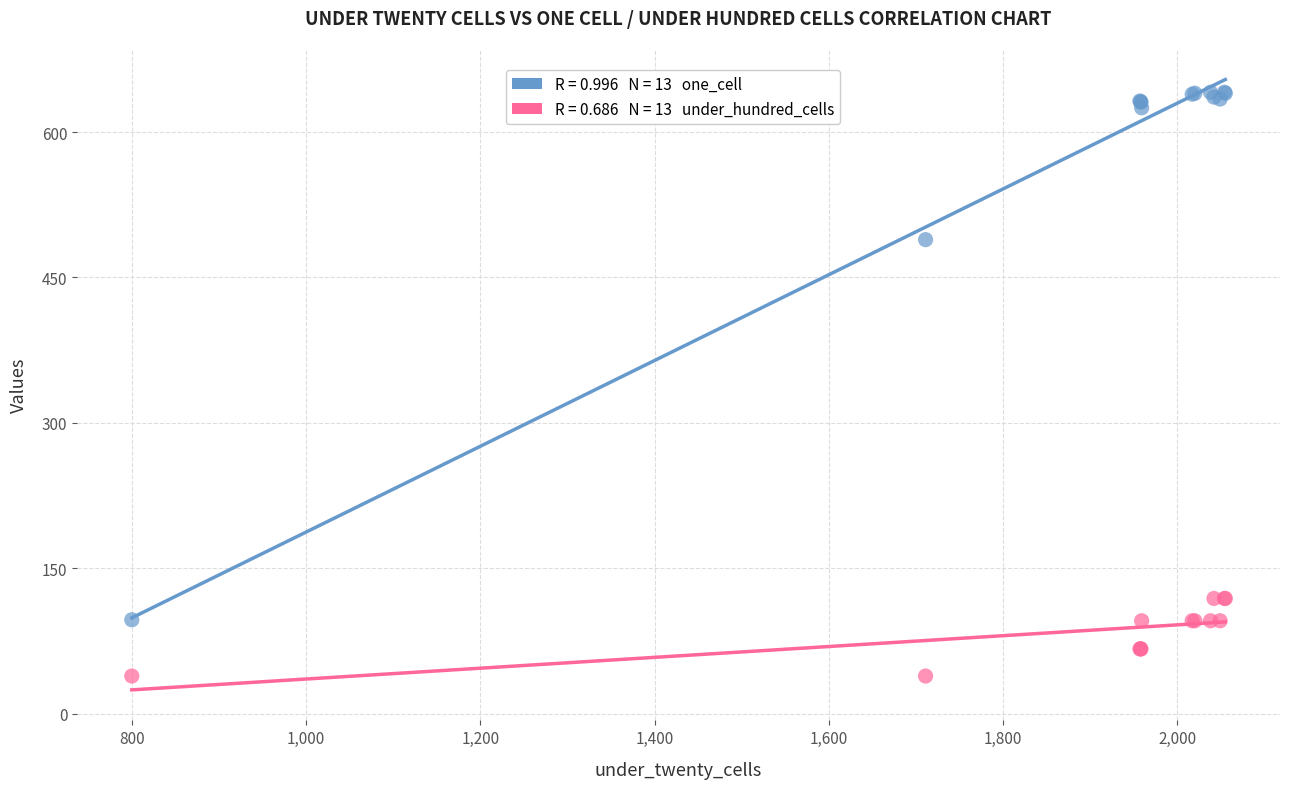

Across all series, what Y value is closest to 340?

489